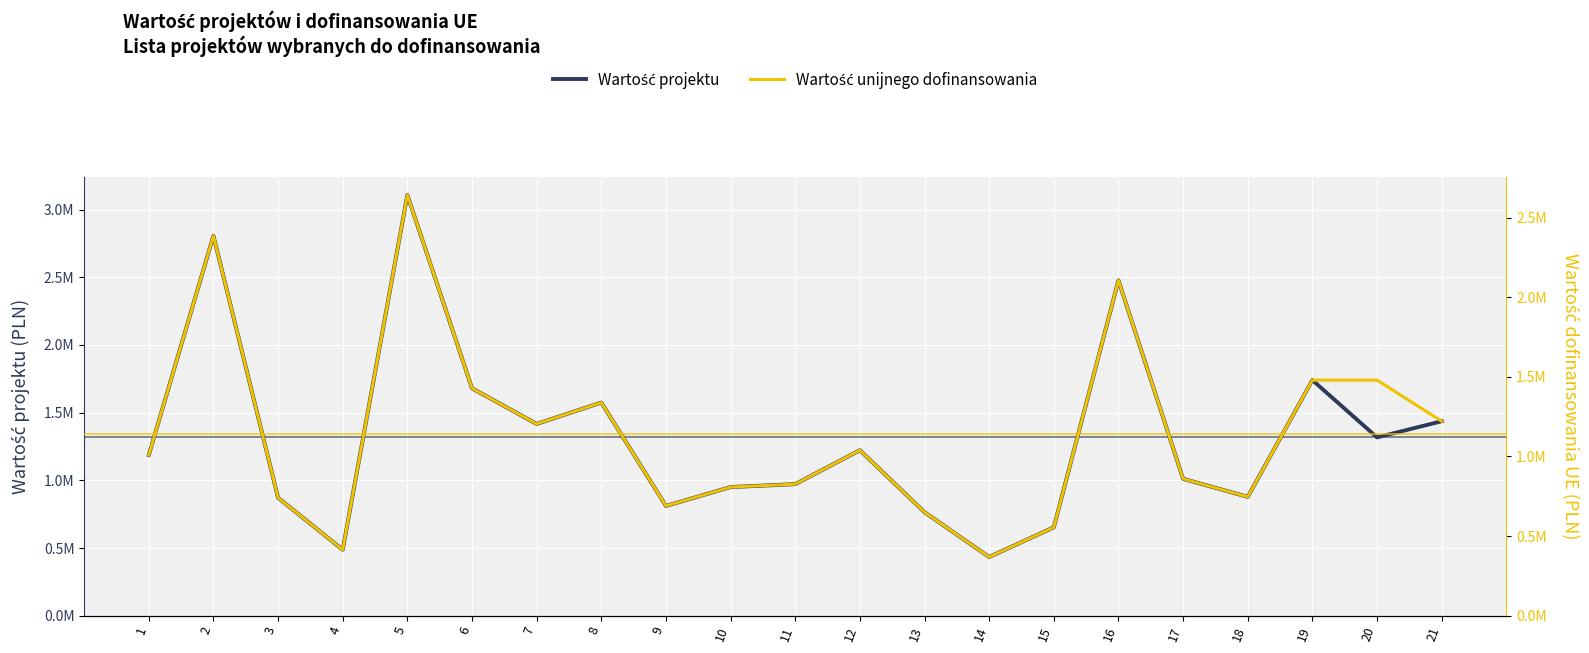

What is the greatest value displayed?

3108000.0